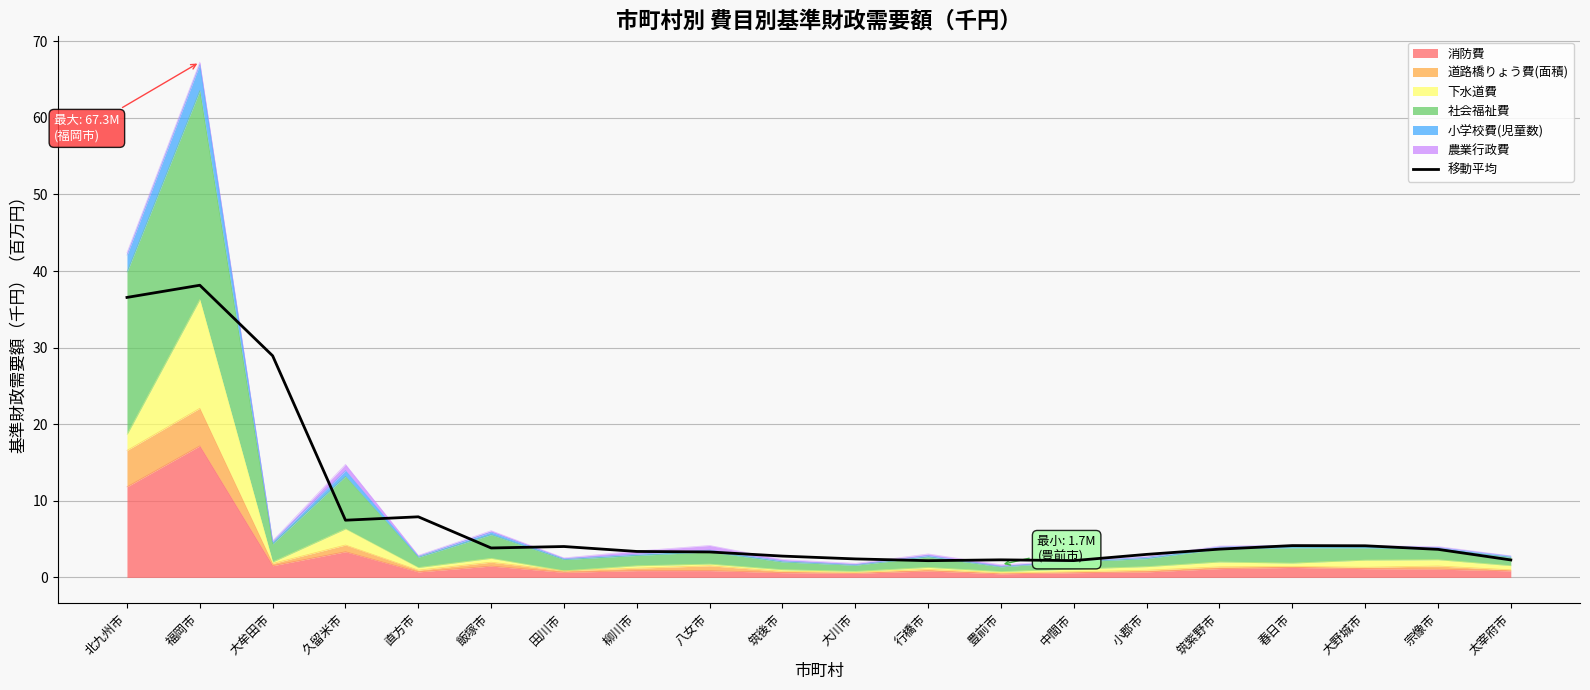

What is the difference between the second highest and minimum values?

34.4